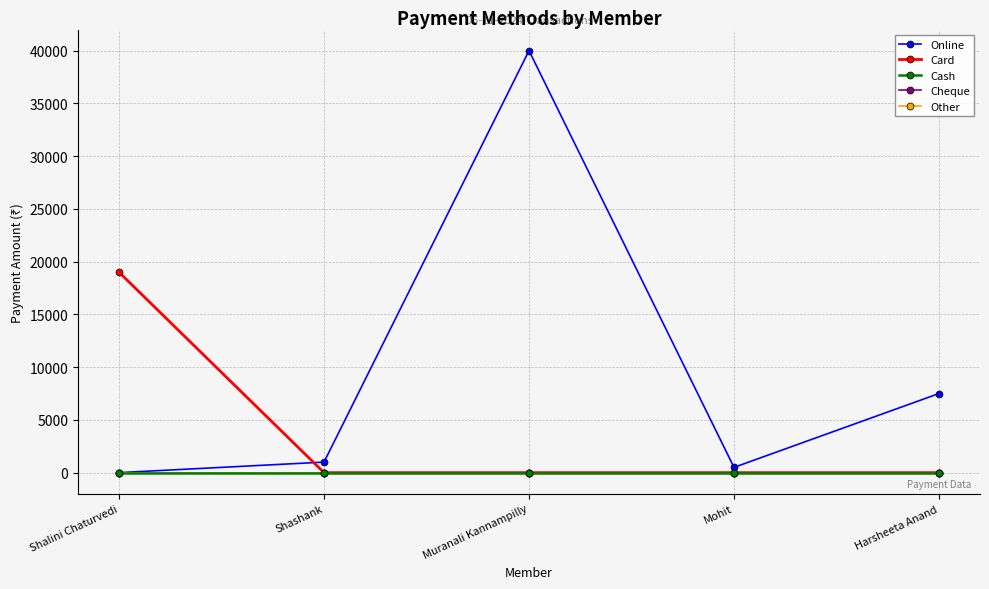

True or false: Online and Other cross at least once.

False